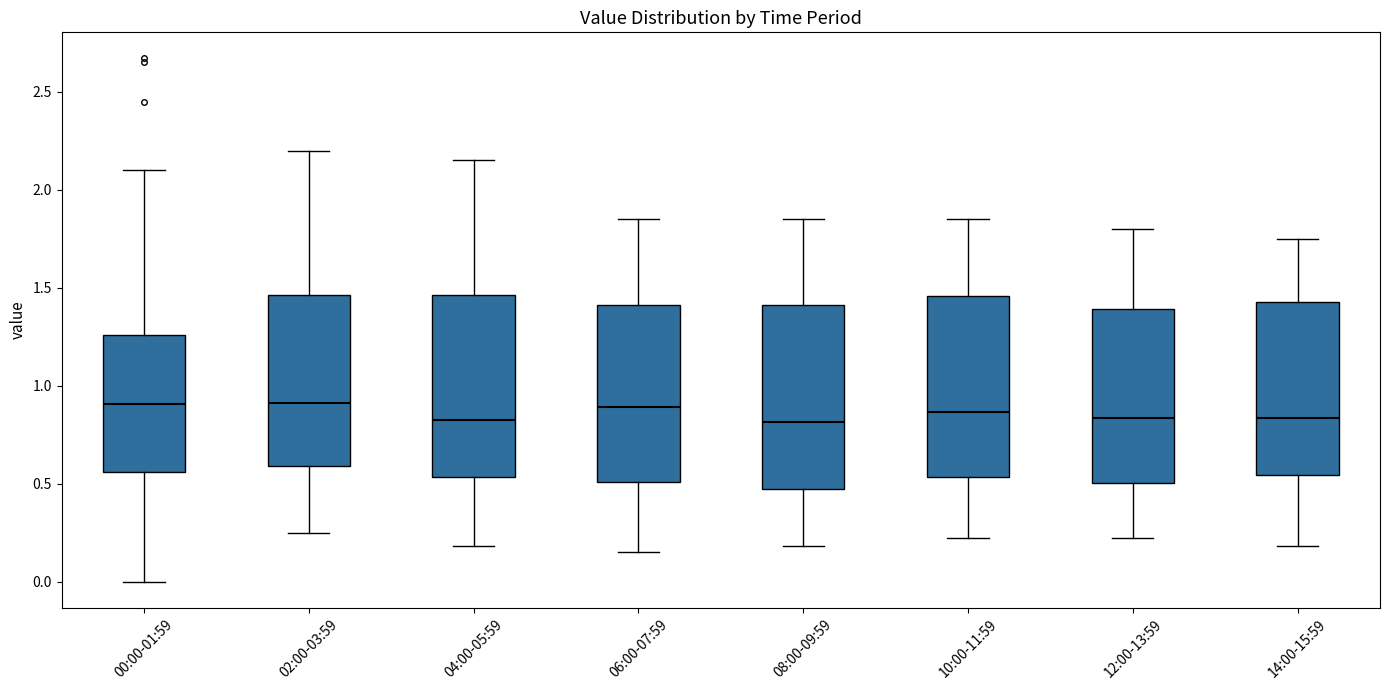

Reading left to right, read every box against the y-axis: the position of its median line, the range the box covers, and the ends of its whiskers. The values are not printed on the chart, so give them approximately, as read against the axis.

00:00-01:59: median 0.90, box 0.55 to 1.25, whiskers 0.00 to 2.10
02:00-03:59: median 0.90, box 0.60 to 1.45, whiskers 0.25 to 2.20
04:00-05:59: median 0.85, box 0.55 to 1.45, whiskers 0.20 to 2.15
06:00-07:59: median 0.90, box 0.50 to 1.40, whiskers 0.15 to 1.85
08:00-09:59: median 0.80, box 0.45 to 1.40, whiskers 0.20 to 1.85
10:00-11:59: median 0.85, box 0.55 to 1.45, whiskers 0.20 to 1.85
12:00-13:59: median 0.85, box 0.50 to 1.40, whiskers 0.20 to 1.80
14:00-15:59: median 0.85, box 0.55 to 1.45, whiskers 0.20 to 1.75